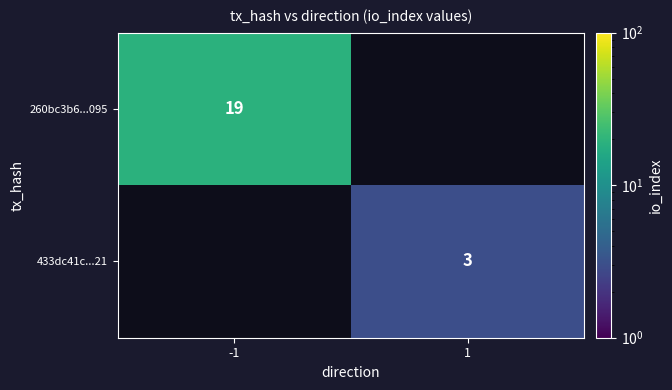

The 260bc3b6...095 series shows 8 at -1. True or false?

False